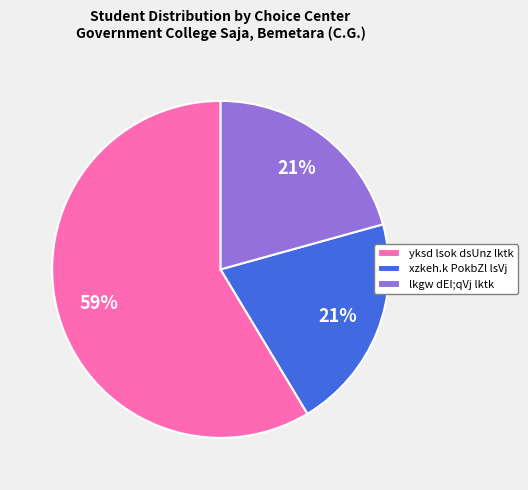

Is it true that yksd lsok dsUnz lktk is 69% of the pie?

False